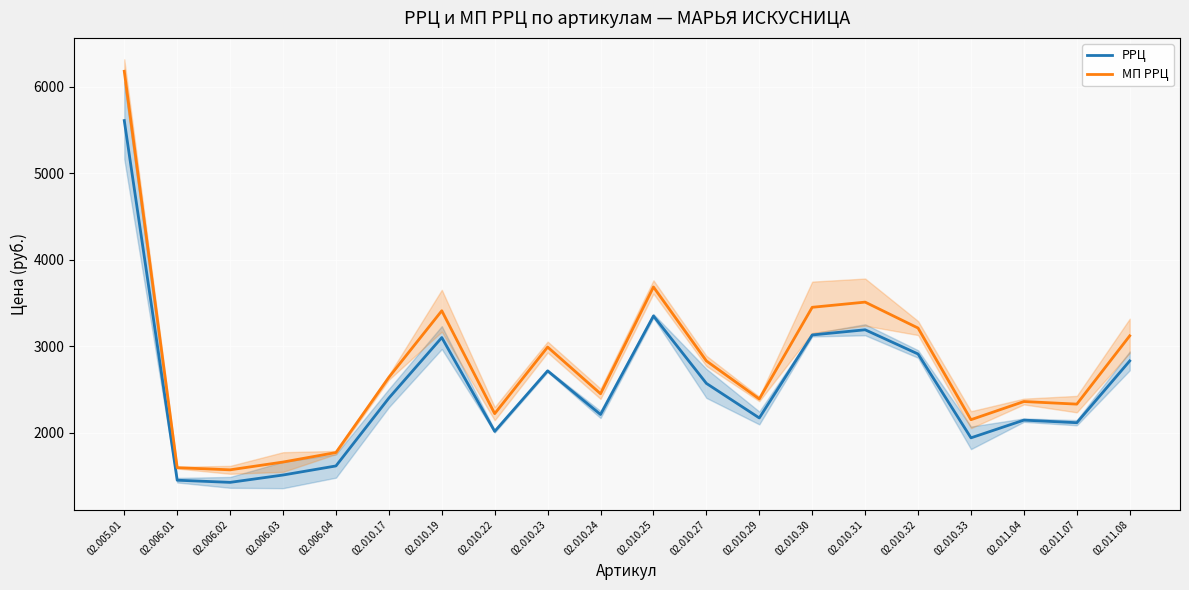

What is the sum of the РРЦ values at 02.010.24 and 02.010.25?

5560